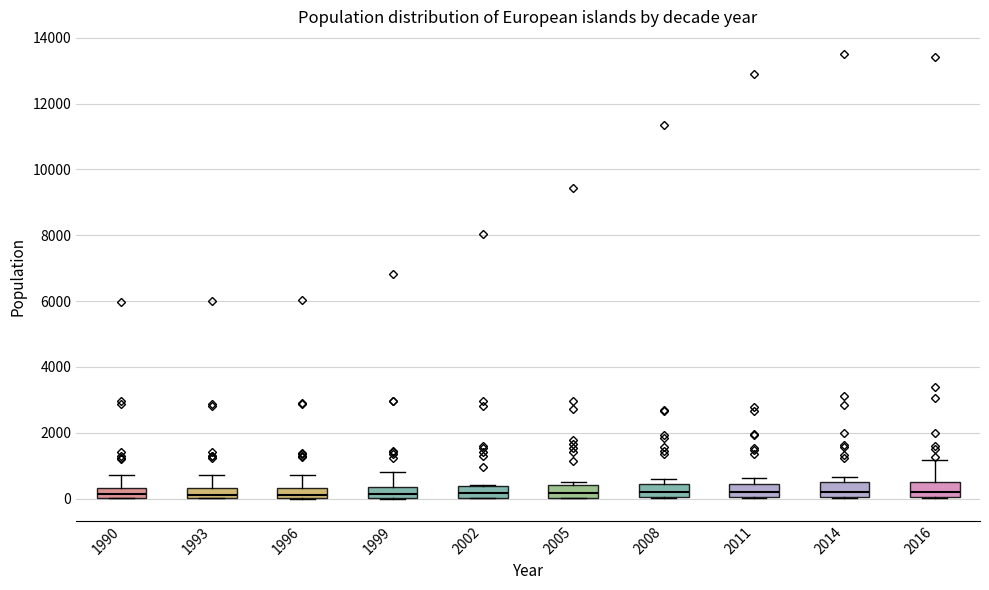

Where is the lower edge of the box at x = 2016 on the y-axis? The values are not printed on the chart, so give them approximately, as read against the axis.

0